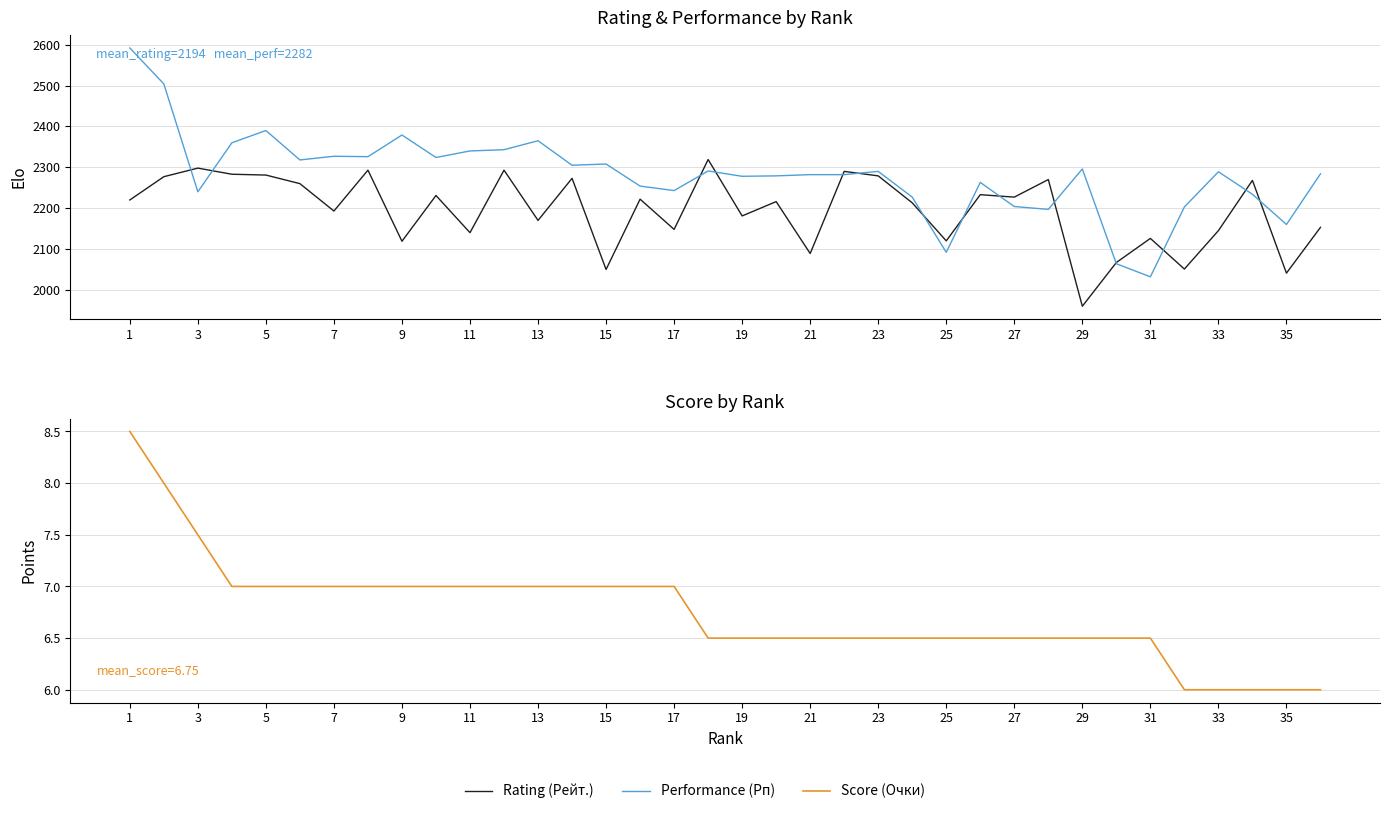

What value does the Score (Очки) series have at 23?

6.5